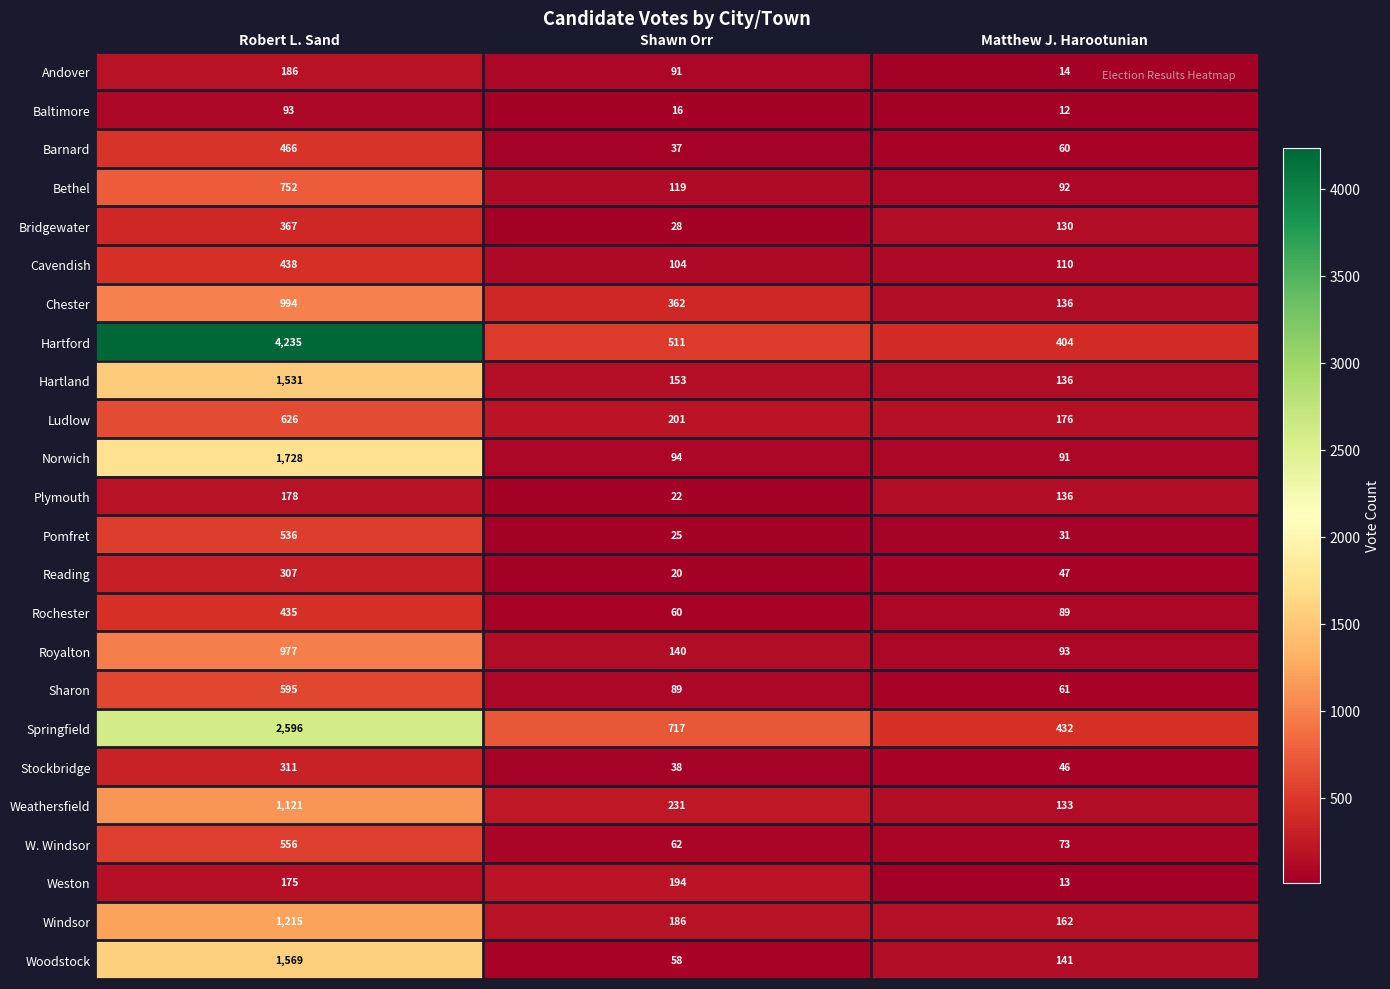

List the series in order of their peak value, highest first.

Hartford, Springfield, Norwich, Woodstock, Hartland, Windsor, Weathersfield, Chester, Royalton, Bethel, Ludlow, Sharon, W. Windsor, Pomfret, Barnard, Cavendish, Rochester, Bridgewater, Stockbridge, Reading, Weston, Andover, Plymouth, Baltimore